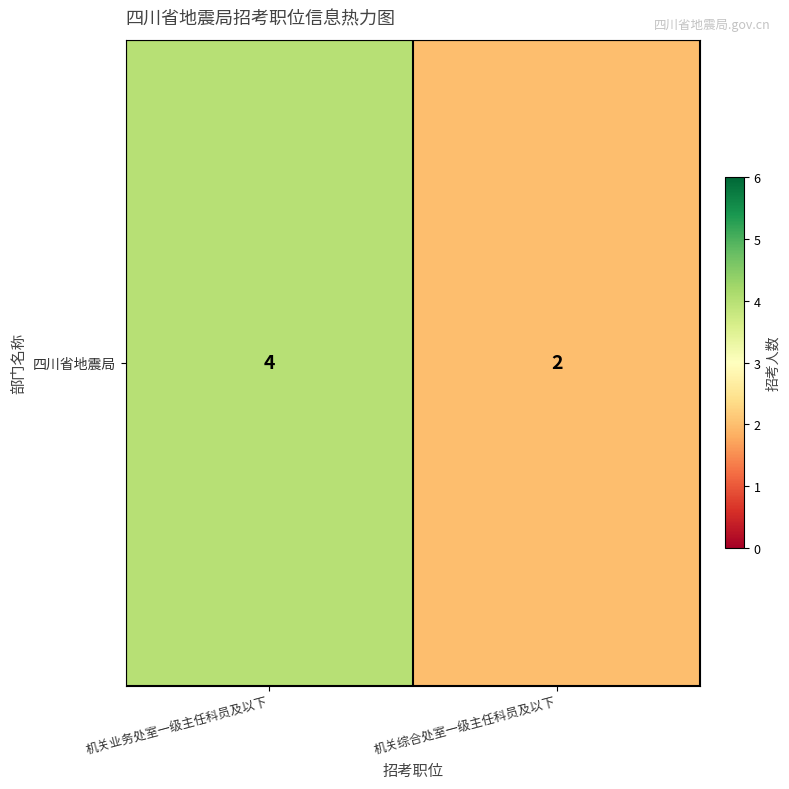

What is the change in value from 机关业务处室一级主任科员及以下 to 机关综合处室一级主任科员及以下?

-2